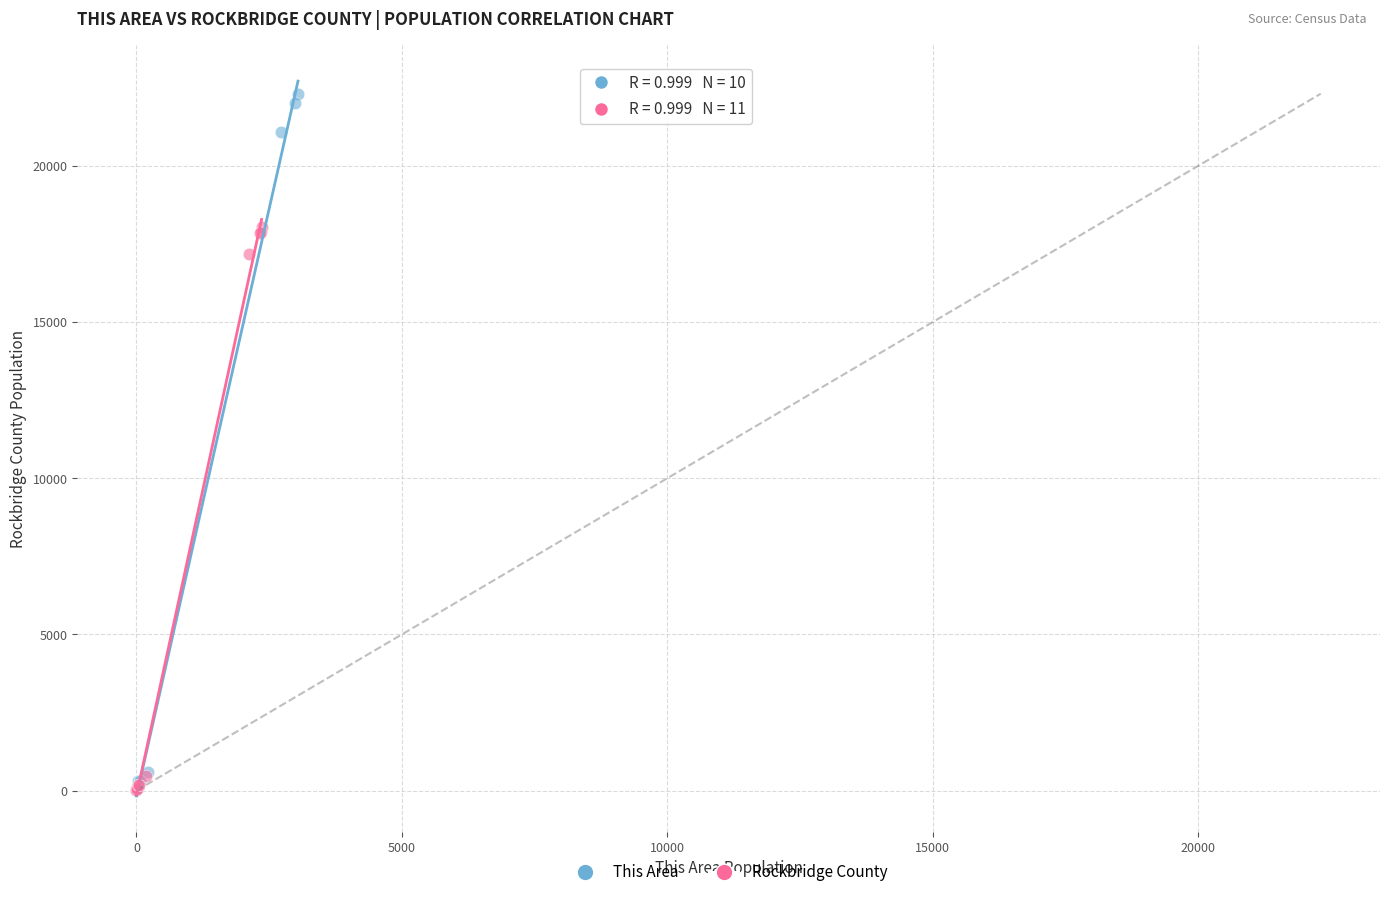

Which series has the widest spread of Y values?

This Area